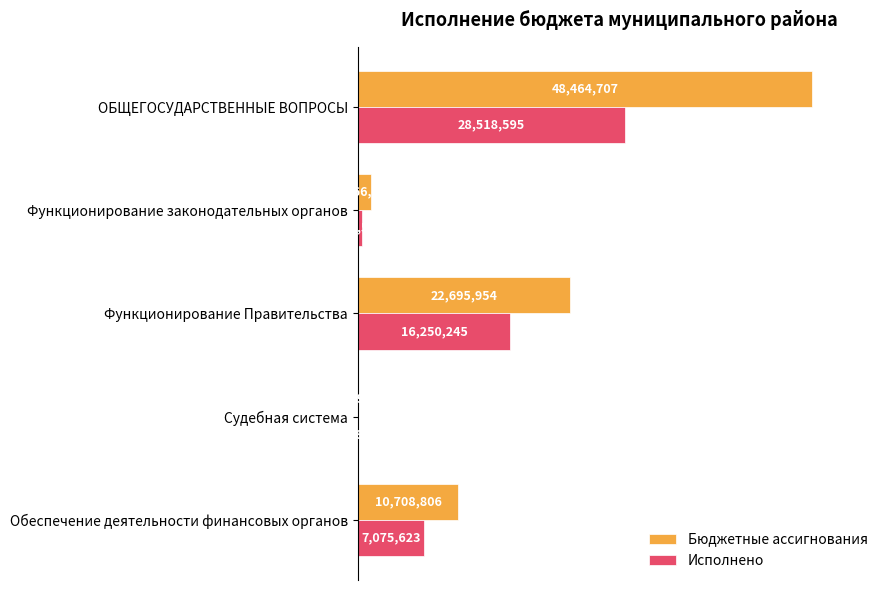

At how many categories does at least one series exceed 12081288?

2